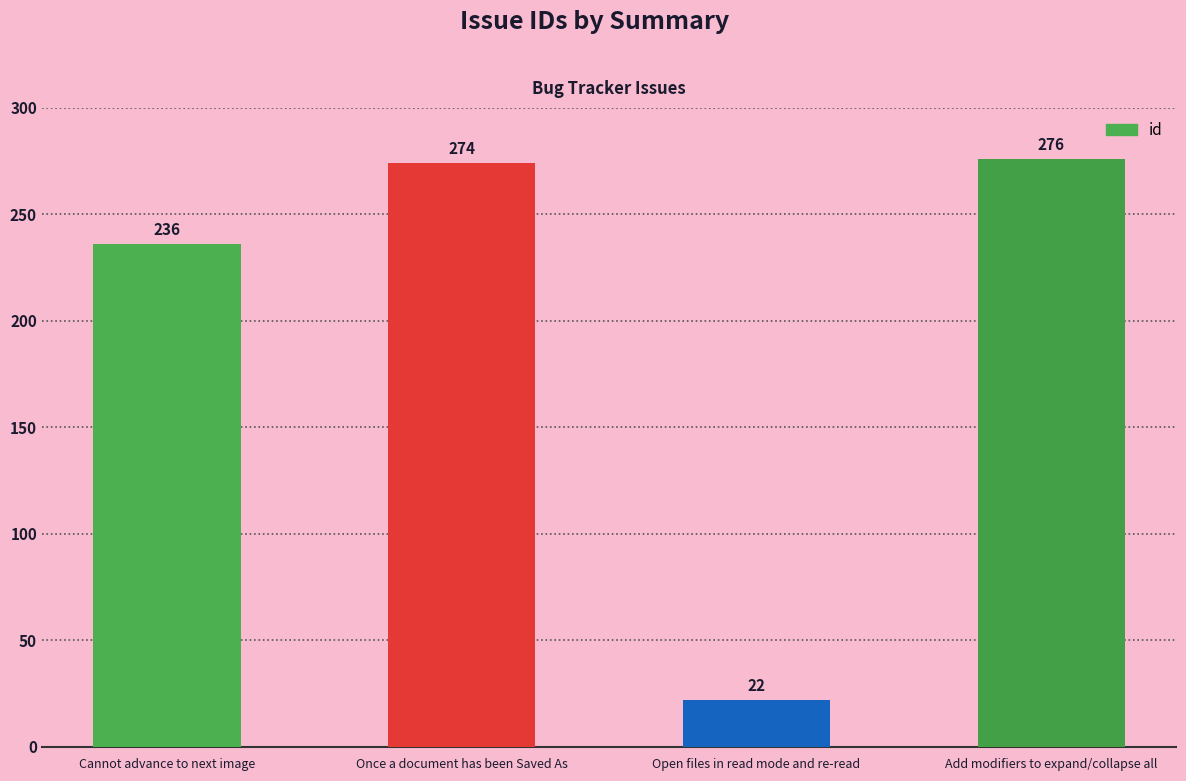

How many values are below 274?

2